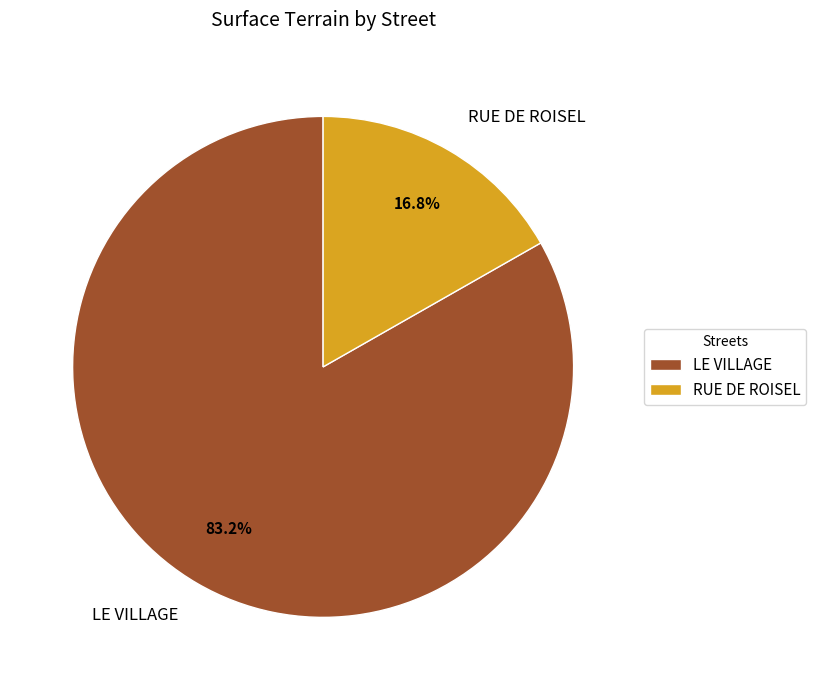

What percentage is NOT represented by LE VILLAGE?

16.8%